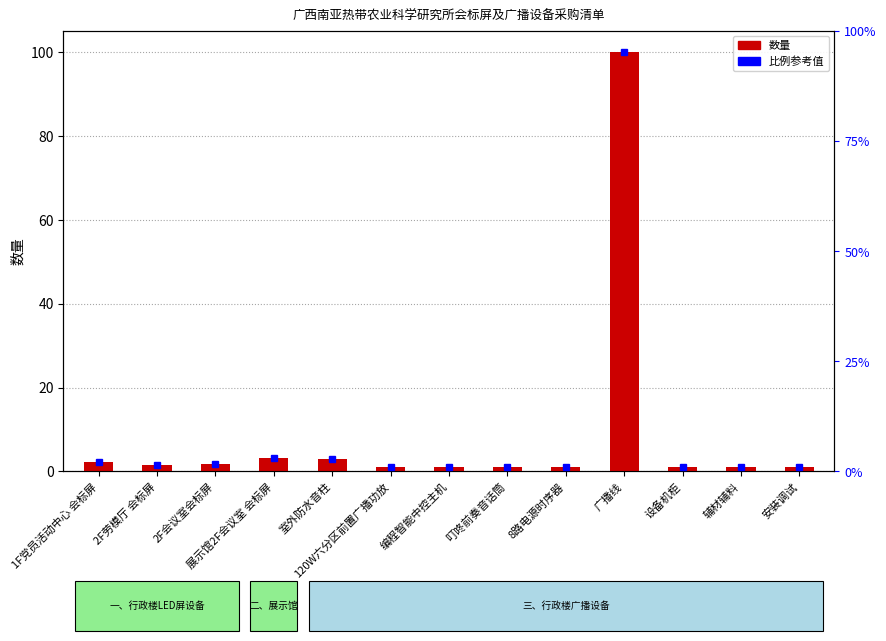

Rank the categories by value from highest to lowest.

广播线, 展示馆2F会议室 会标屏, 室外防水音柱, 1F党员活动中心 会标屏, 2F会议室会标屏, 2F劳模厅 会标屏, 120W六分区前置广播功放, 编程智能中控主机, 叮咚前奏音话筒, 8路电源时序器, 设备机柜, 辅材辅料, 安装调试